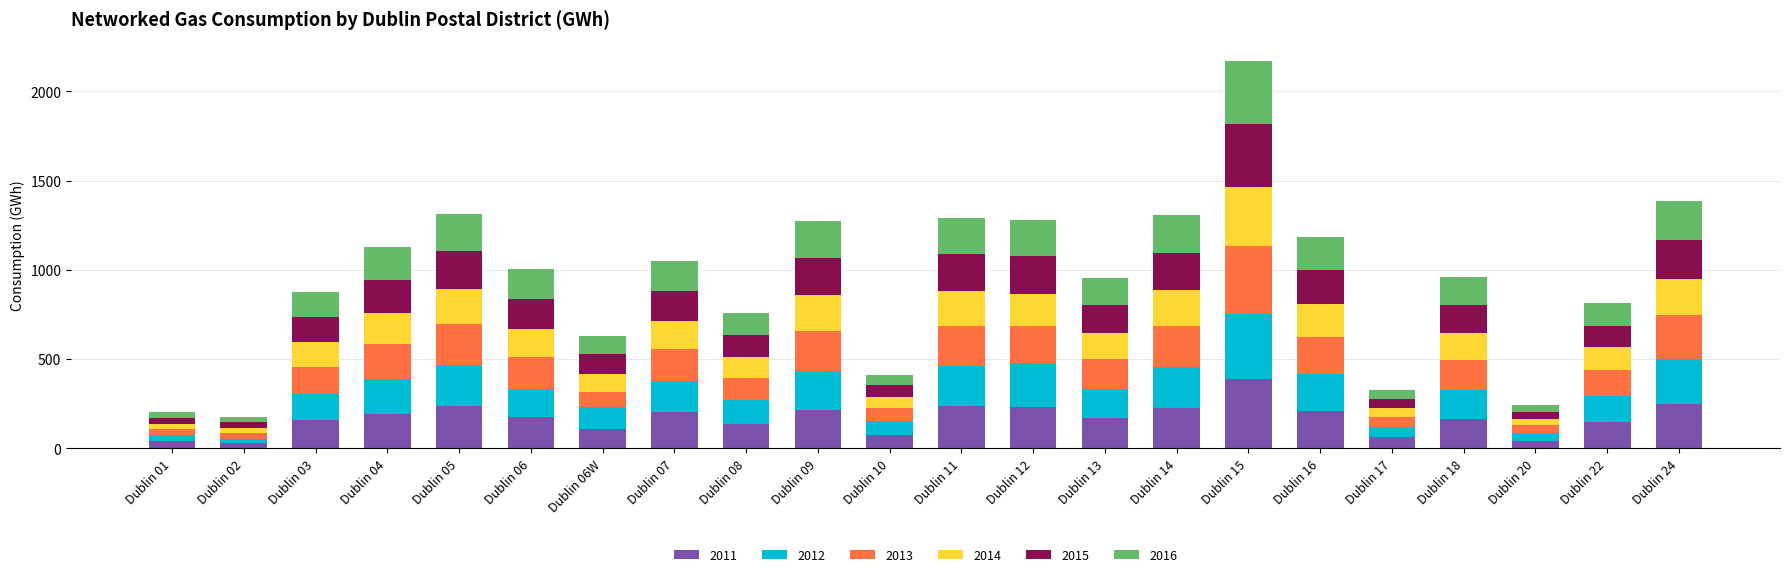

At which category is the sum across all series the highest?

Dublin 15